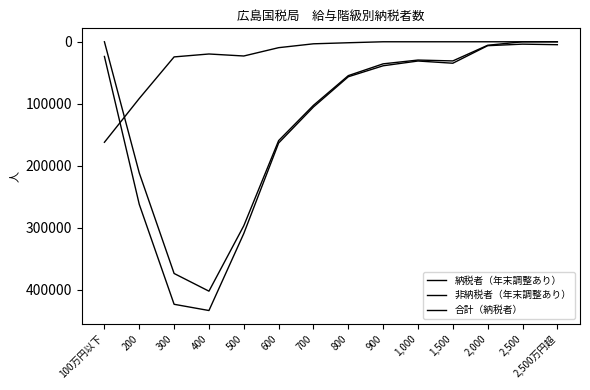

Between 200 and 1,000, which series saw the biggest shift?

合計（納税者）